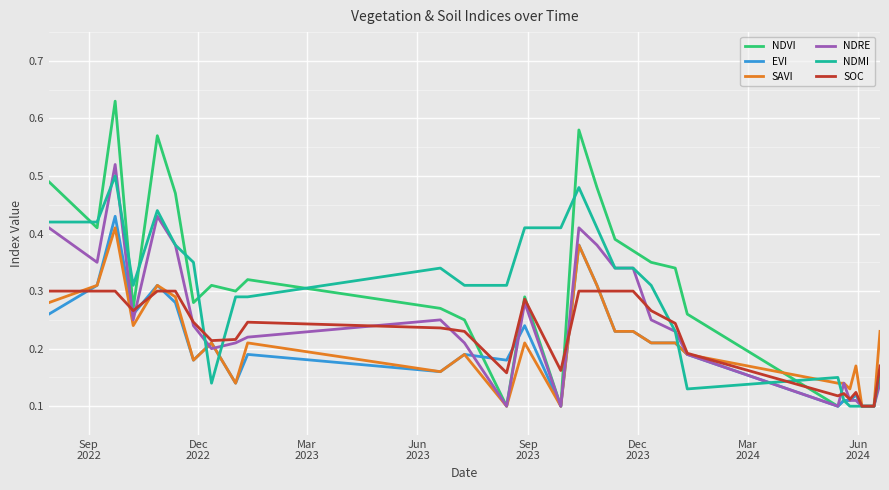

Does the chart display data point markers on the line(s)?

No